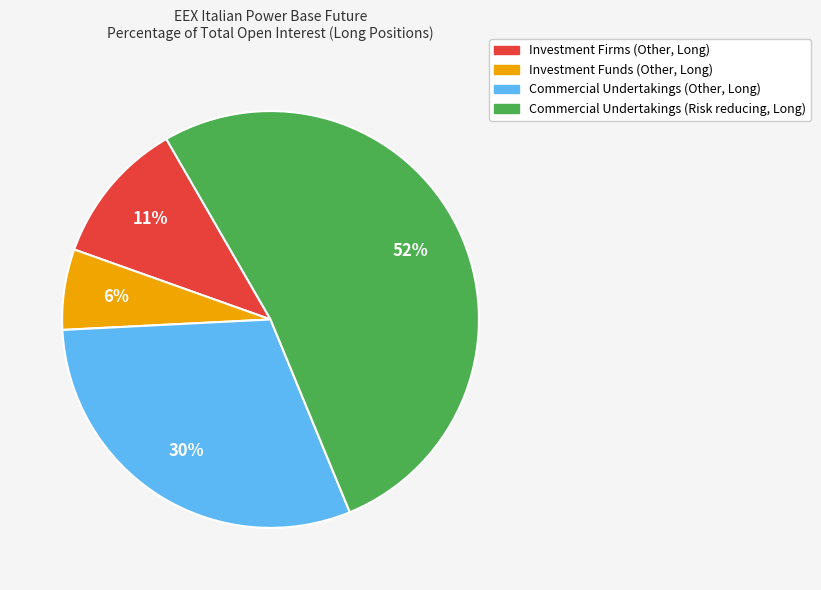

To the nearest percent, what is the average slice percentage?

25%